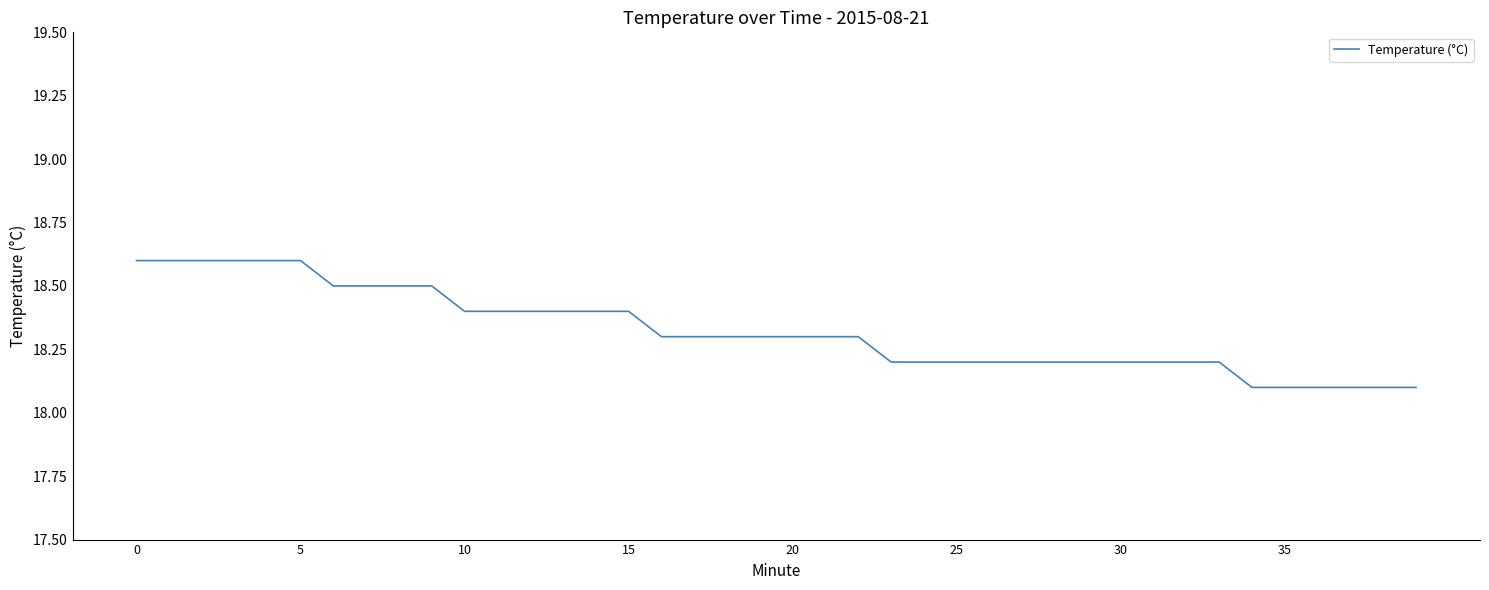

What is the maximum value shown in the chart?

18.6